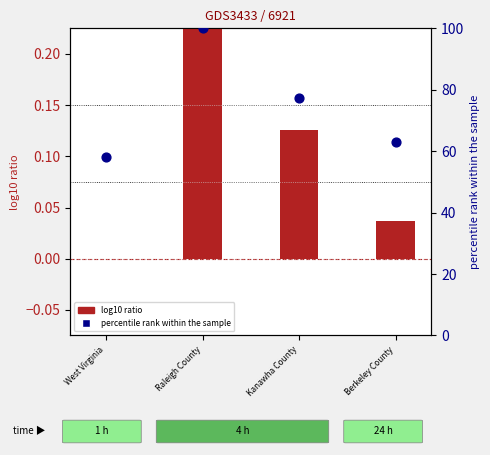

At which category is the sum across all series the highest?

Raleigh County